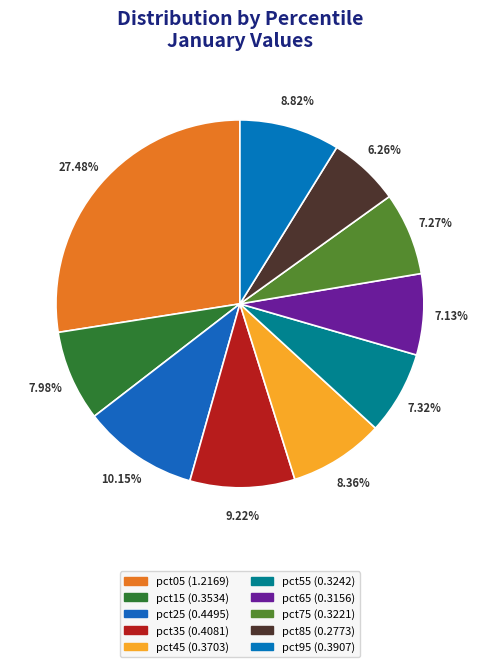

What percentage is NOT represented by pct65?

92.9%